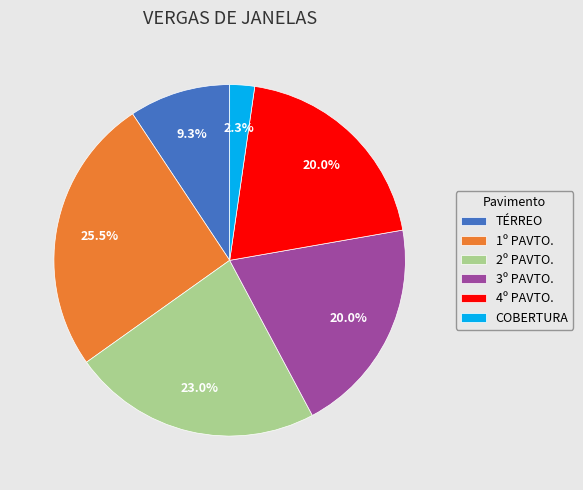

What is the total percentage of 4º PAVTO. and 1º PAVTO.?

45.5%